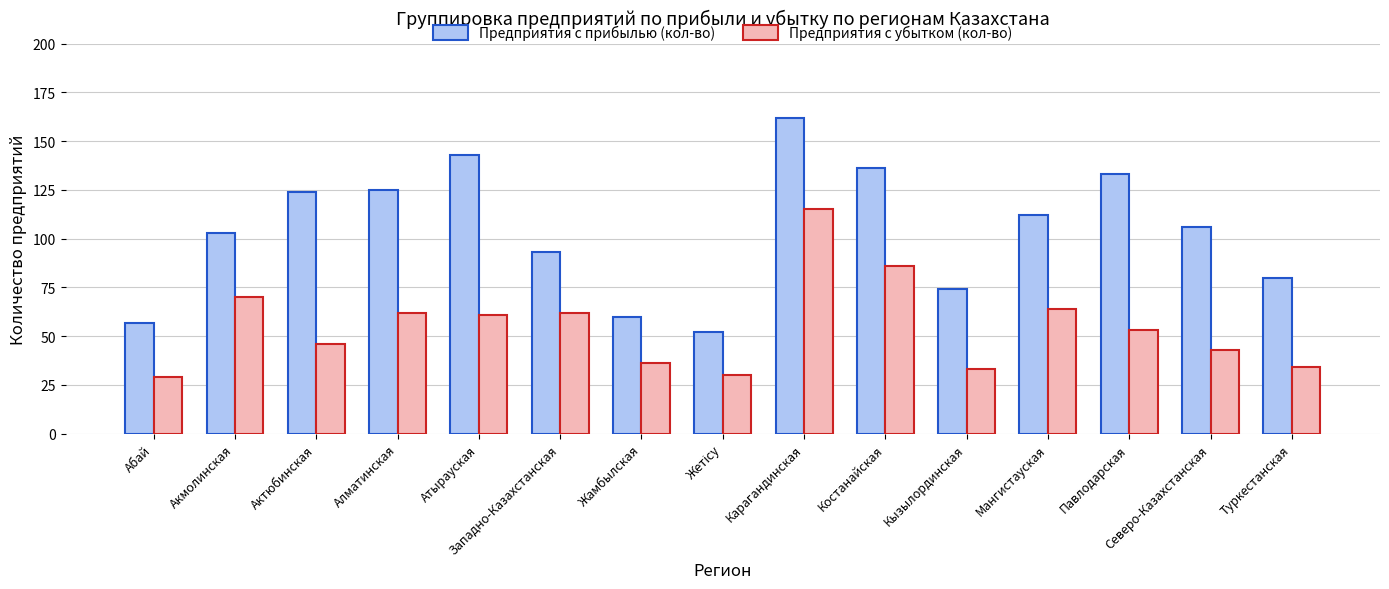

What is the approximate value of Предприятия с убытком (кол-во) at Актюбинская?

46